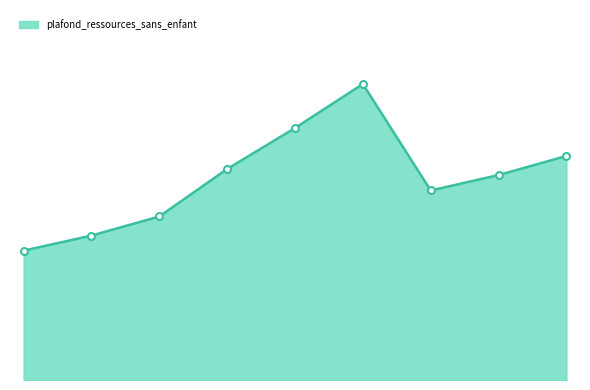

What is the minimum value shown in the chart?

36560.0